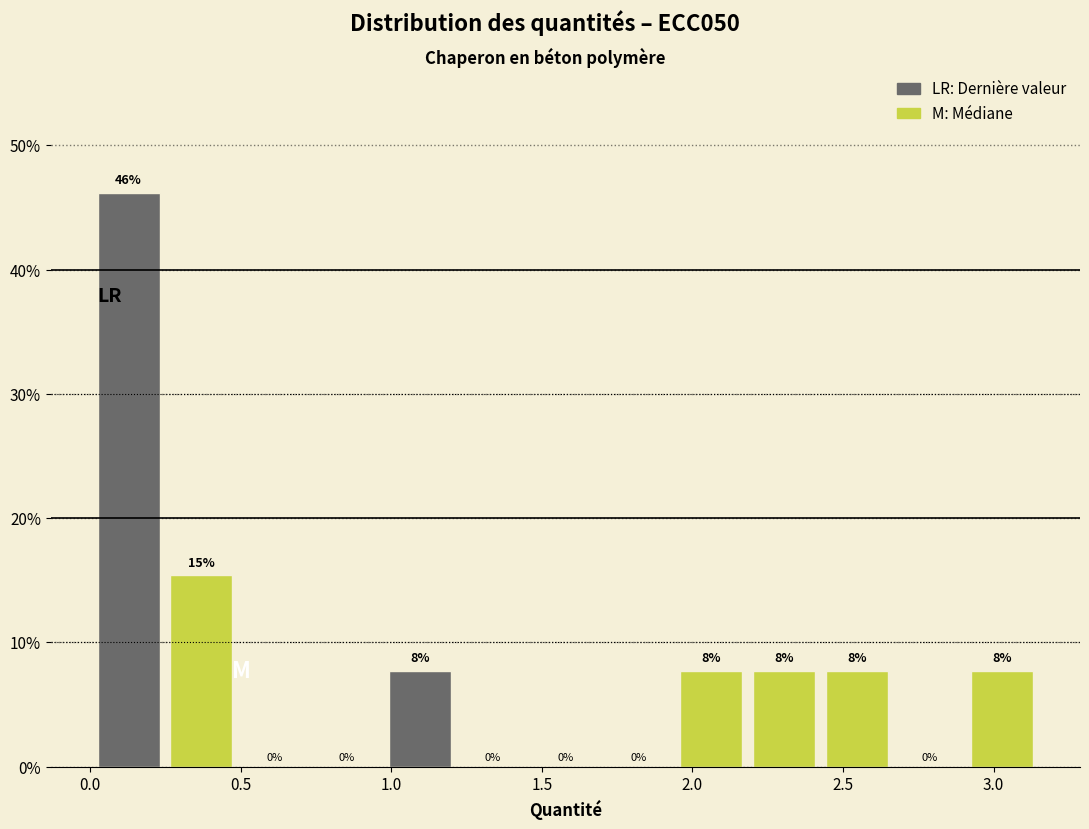

Which range on the x-axis has the tallest bar?

0.00 to 0.25